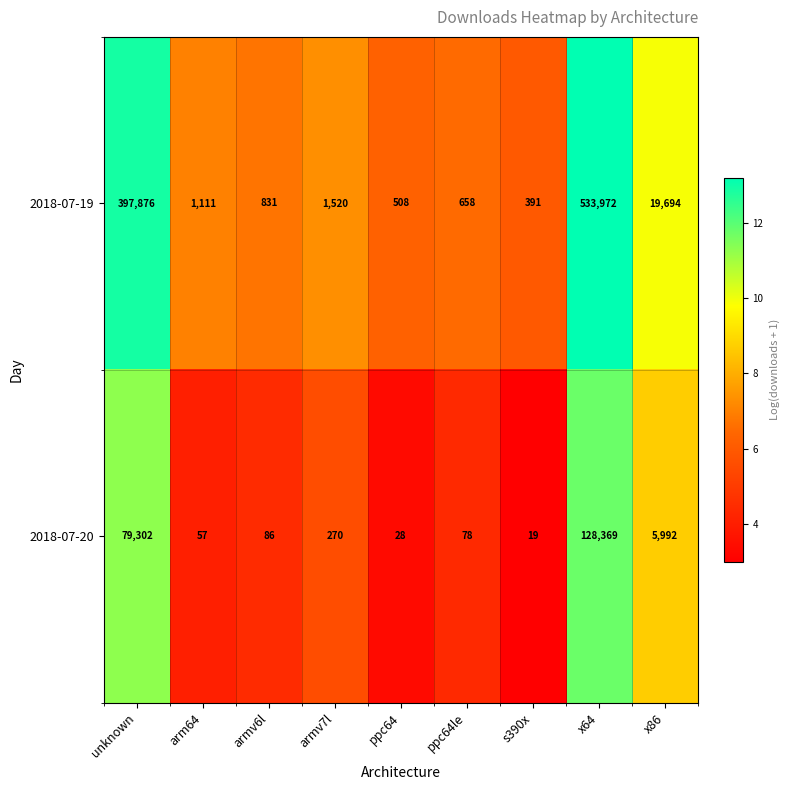

The value of 2018-07-19 at ppc64le is 658. True or false?

True